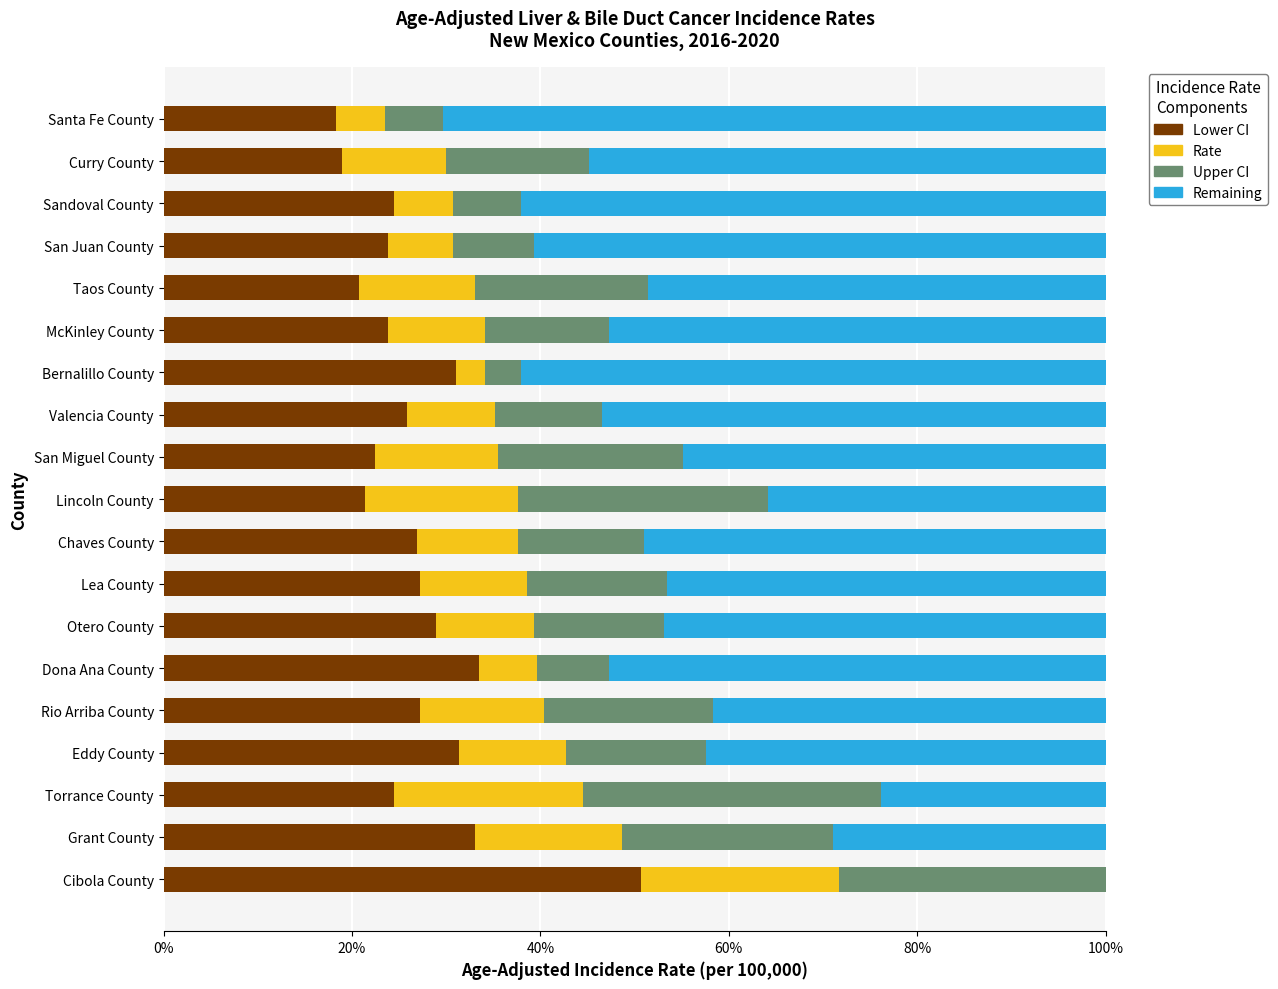

What are all the series names shown in the legend?

Lower CI, Rate, Upper CI, Remaining